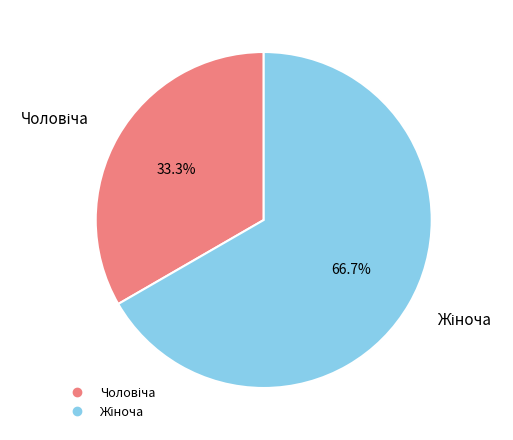

How many slices are in this pie chart?

2